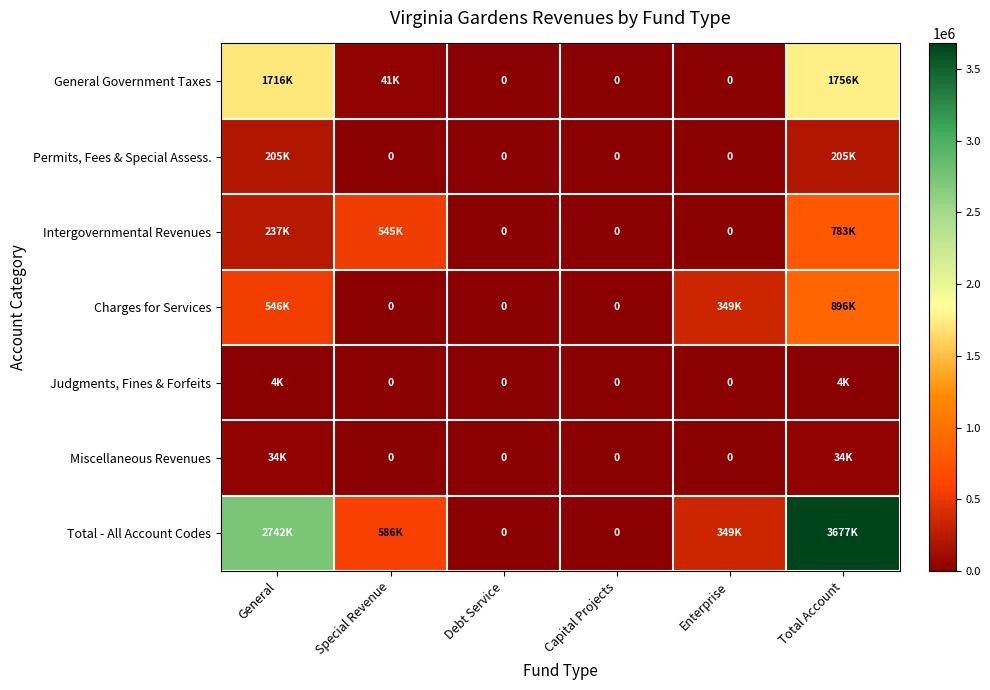

Between General and Debt Service, which series saw the biggest shift?

Total - All Account Codes